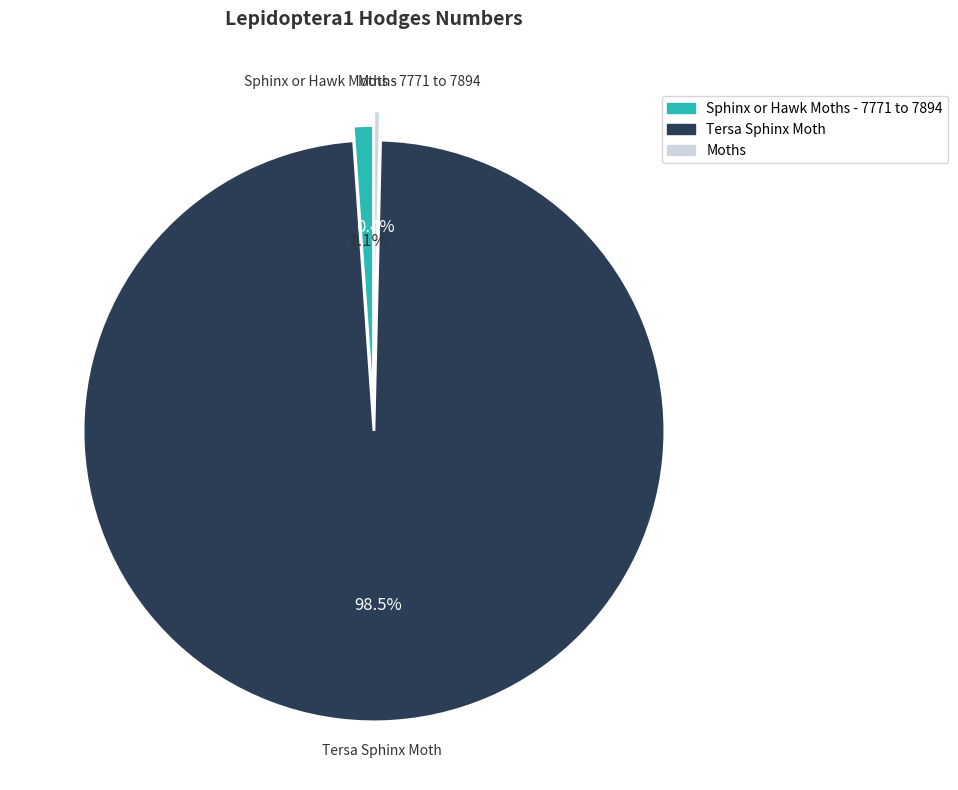

Rank the categories by value from lowest to highest.

Moths, Sphinx or Hawk Moths - 7771 to 7894, Tersa Sphinx Moth